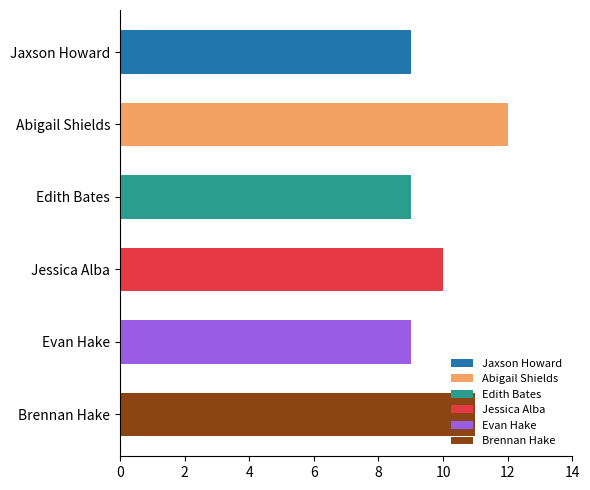

What is the maximum value shown in the chart?

12